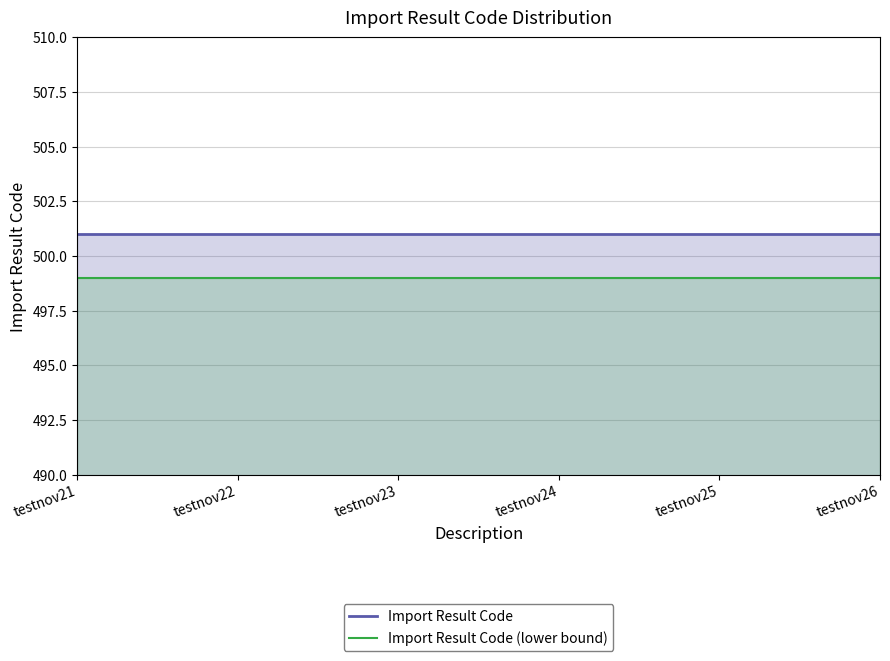

Reading left to right, transcribe all the data shown in this chart.

Import Result Code: 501	501	501	501	501	501
Import Result Code (lower bound): 499	499	499	499	499	499